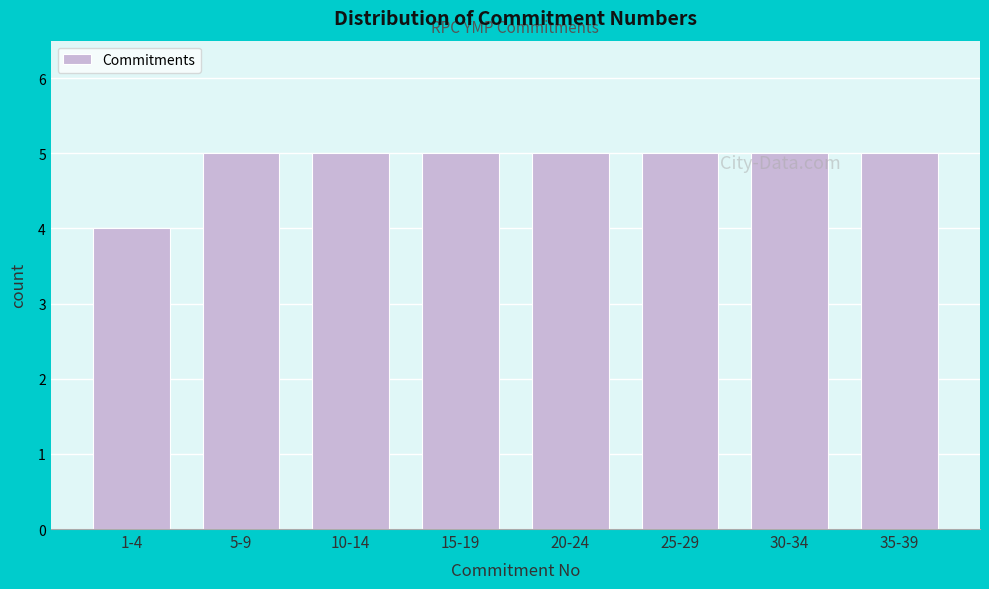

Reading left to right, transcribe all the data shown in this chart.

4	5	5	5	5	5	5	5